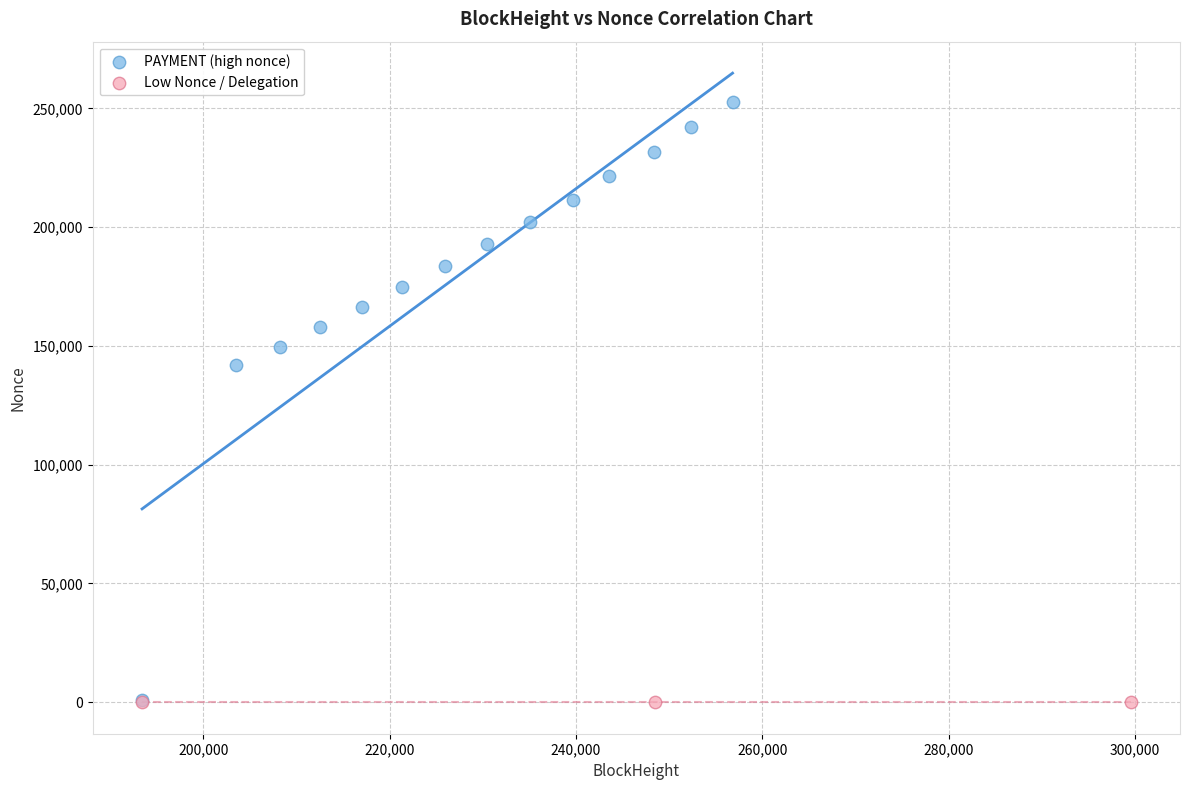

Which series reaches the maximum Y coordinate?

PAYMENT (high nonce)